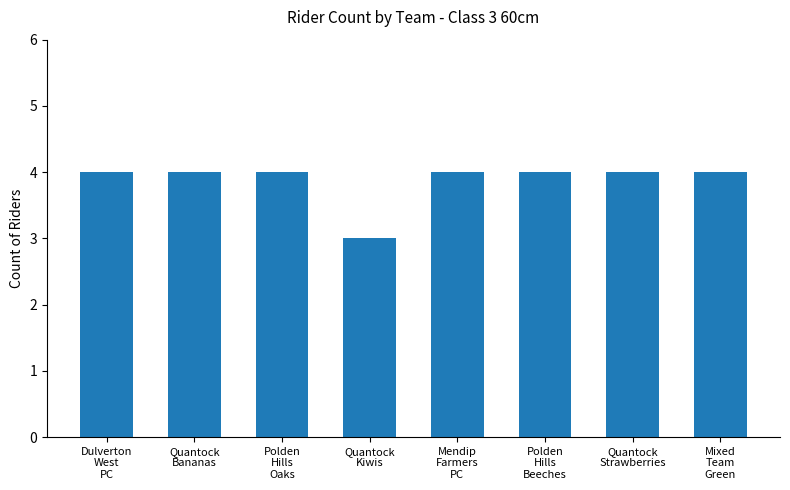

Reading right to left, extract all data points from this chart.

4	4	4	4	3	4	4	4